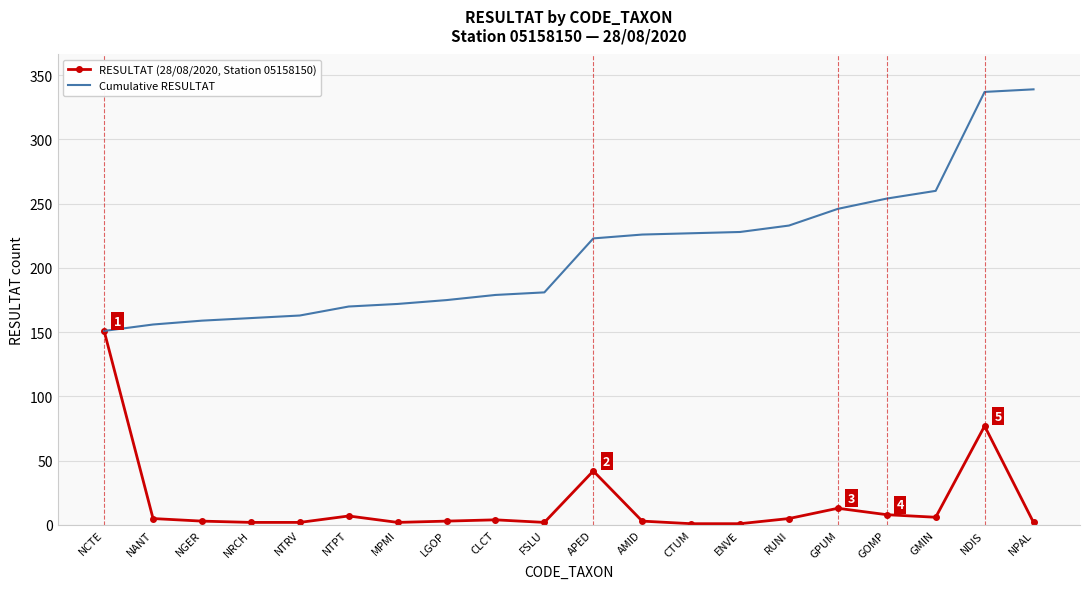

What is the highest value of the Cumulative RESULTAT series?

339